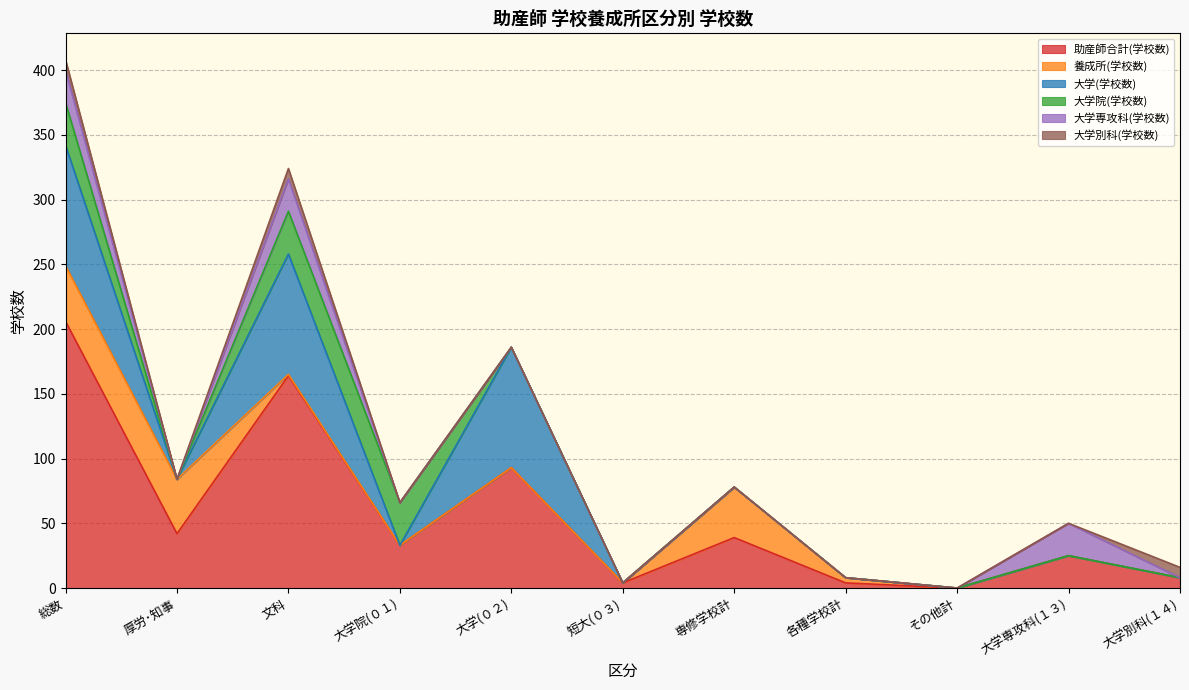

True or false: 養成所(学校数) and 大学(学校数) intersect in this chart.

True